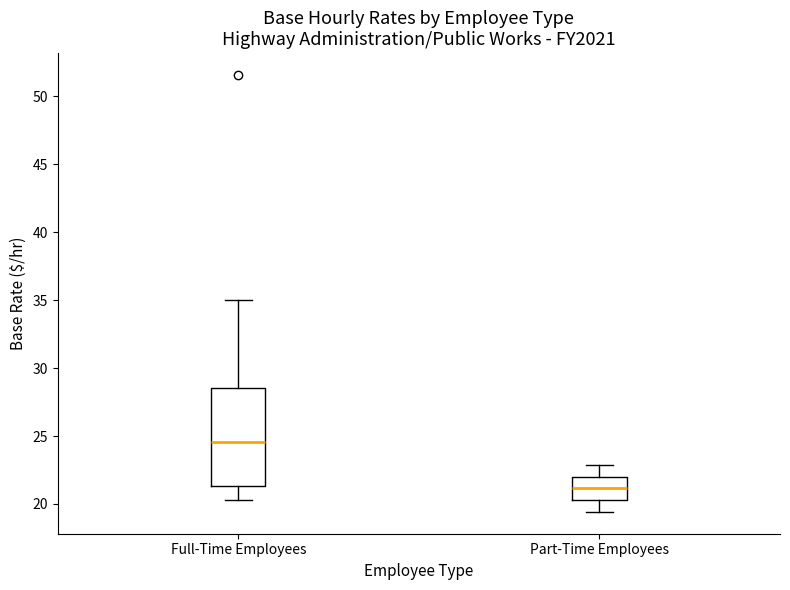

Comparing the boxes themselves (not the whiskers), which one is the tallest?

Full-Time Employees